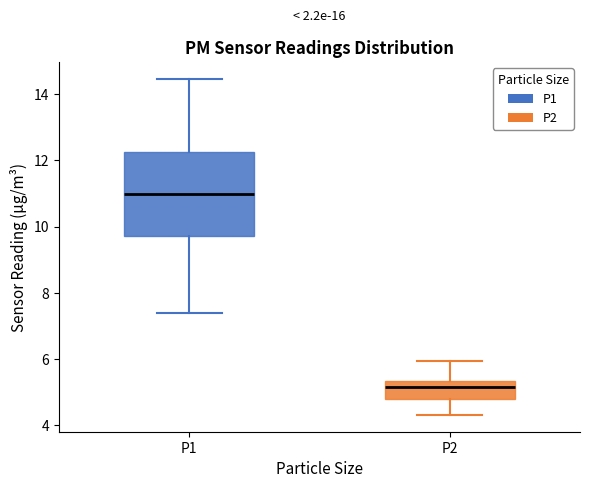

Reading left to right, read every box against the y-axis: the position of its median line, the range the box covers, and the ends of its whiskers. The values are not printed on the chart, so give them approximately, as read against the axis.

P1: median 11.0, box 9.8 to 12.2, whiskers 7.4 to 14.4
P2: median 5.2, box 4.8 to 5.4, whiskers 4.4 to 6.0